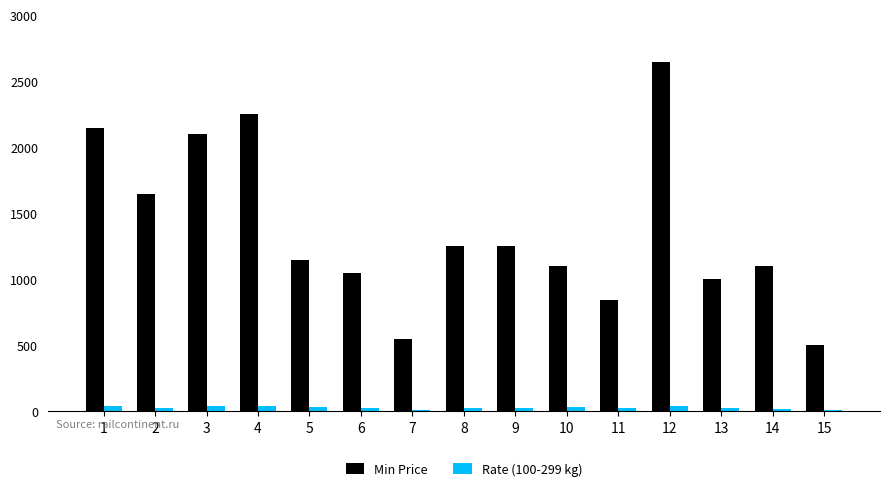

List the series in order of their overall mean, lowest first.

Rate (100-299 kg), Min Price